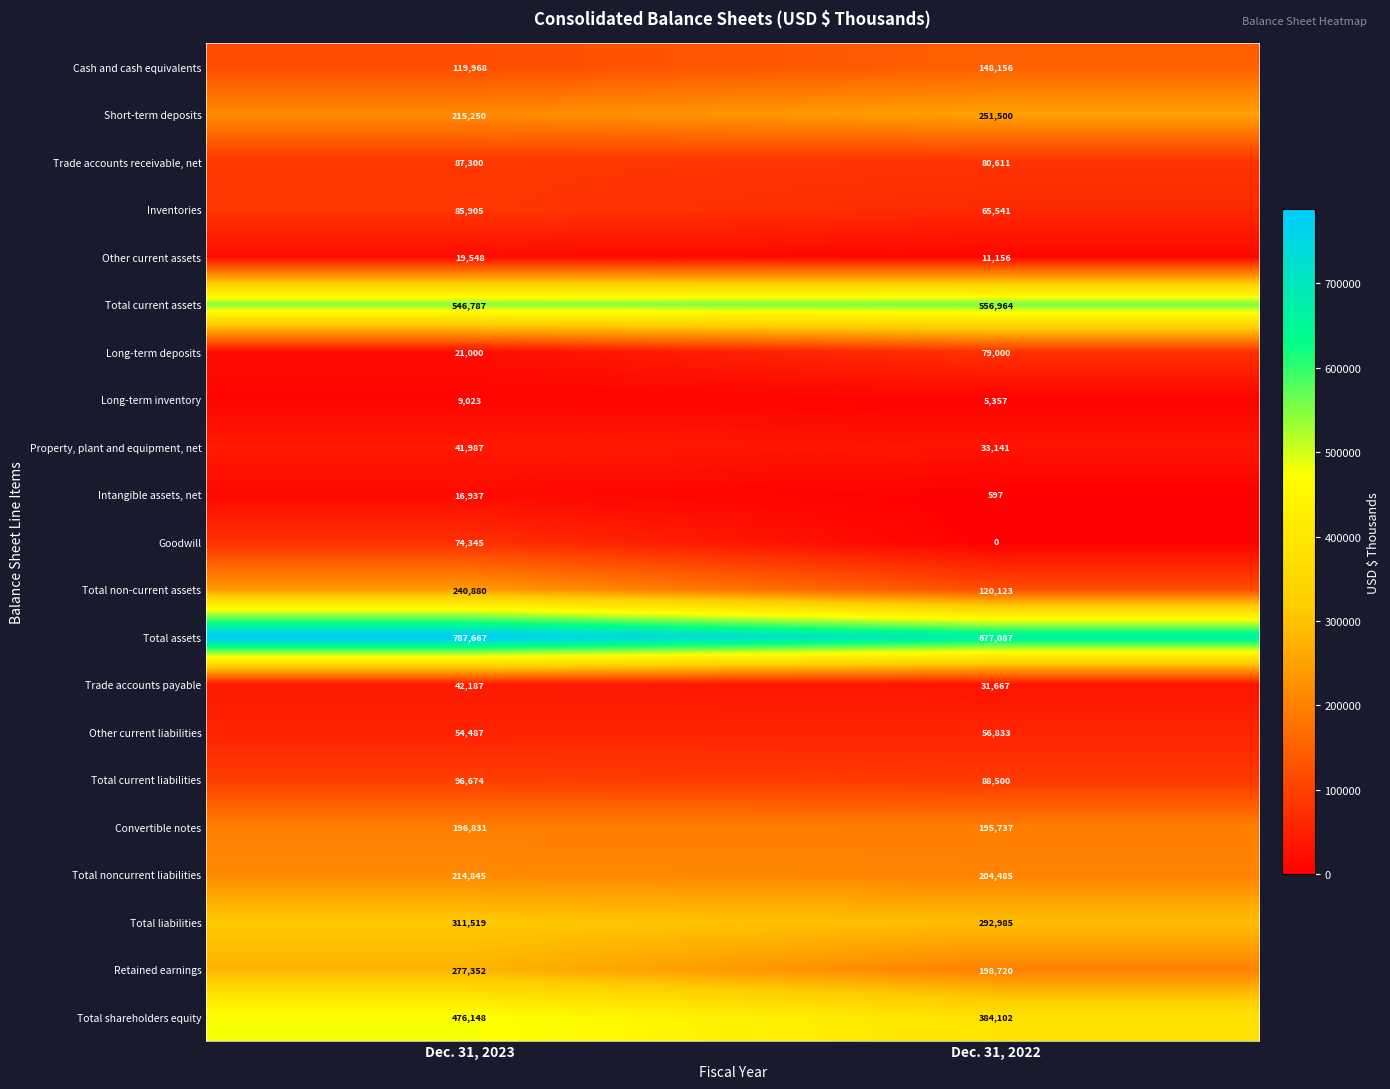

What is the greatest value displayed?

787667